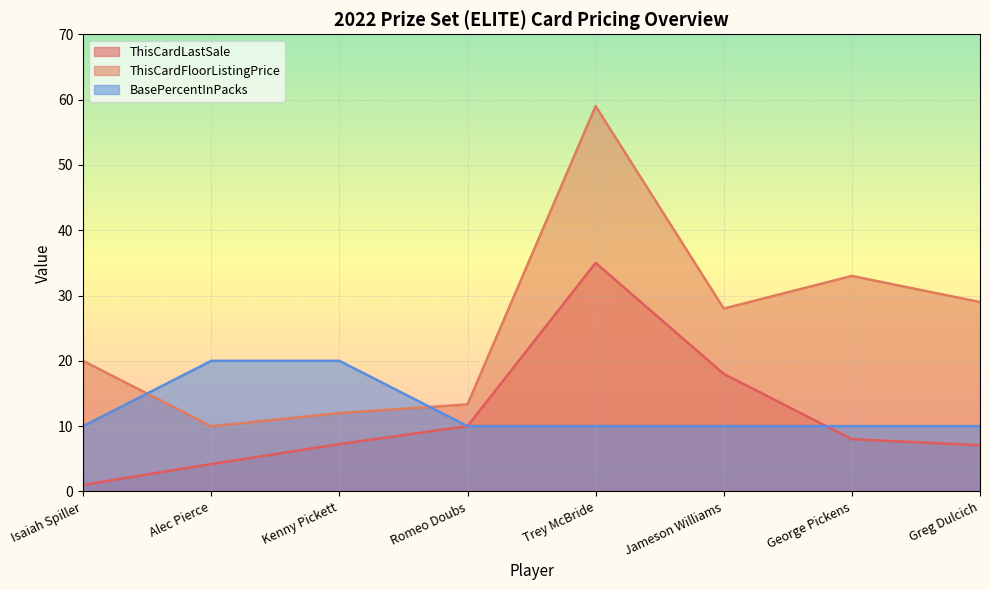

What is the difference between the maximum and minimum values in the ThisCardLastSale series?

34.0